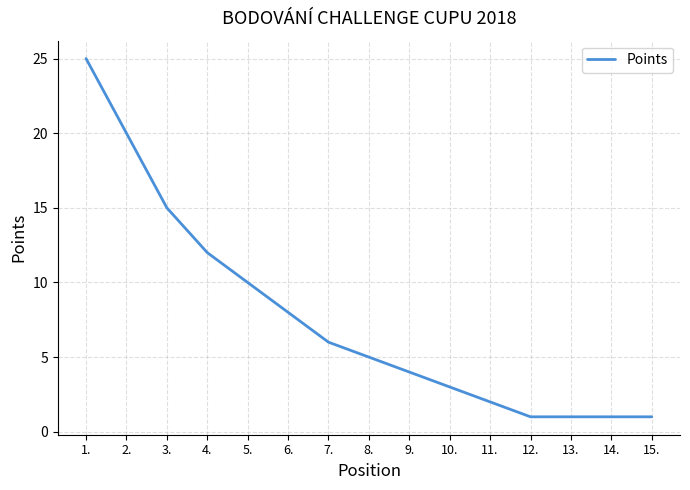

Which has a higher value, 12. or 3.?

3.